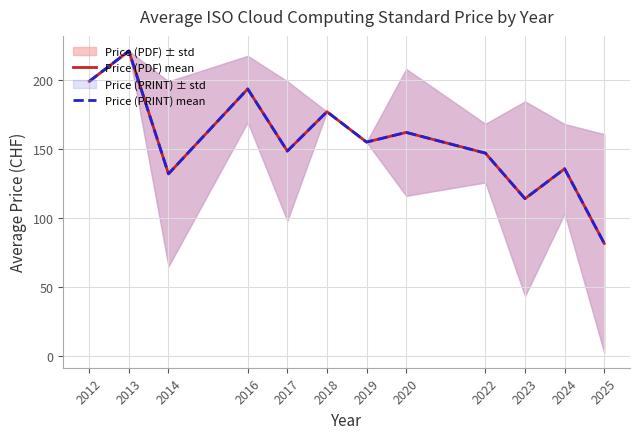

Reading right to left, what are all the values shown in this chart?

Price (PDF) mean: 2025=81.6	2024=135.7	2023=114.0	2022=147.0	2020=162.0	2019=155.0	2018=177.0	2017=148.5	2016=193.5	2014=132.0	2013=221.0	2012=199.0
Price (PRINT) mean: 2025=81.6	2024=135.7	2023=114.0	2022=147.0	2020=162.0	2019=155.0	2018=177.0	2017=148.5	2016=193.5	2014=132.0	2013=221.0	2012=199.0